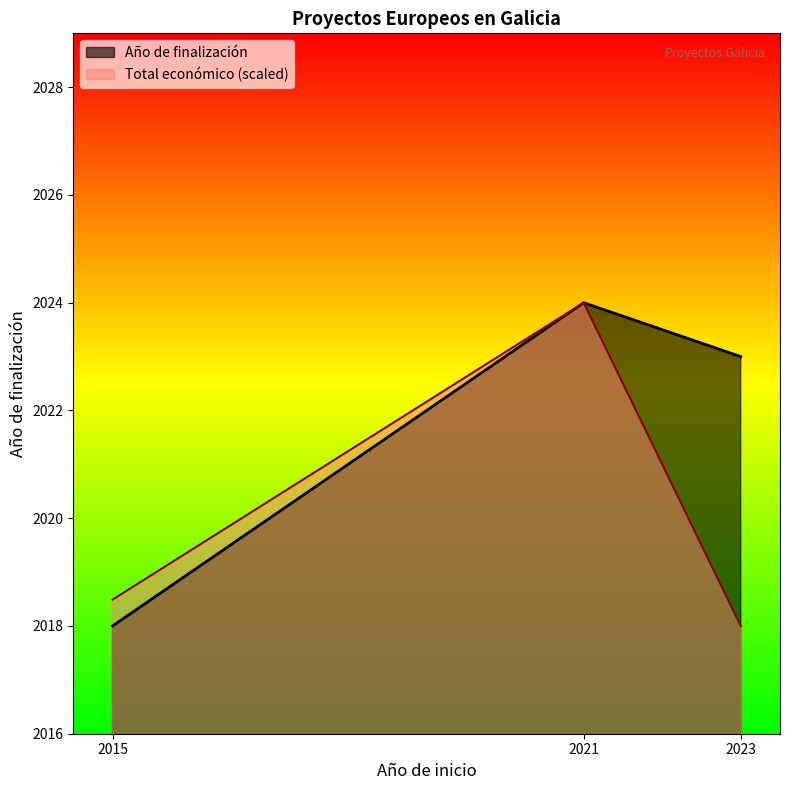

What is the spread (max minus min) of values at 2023?

5.0